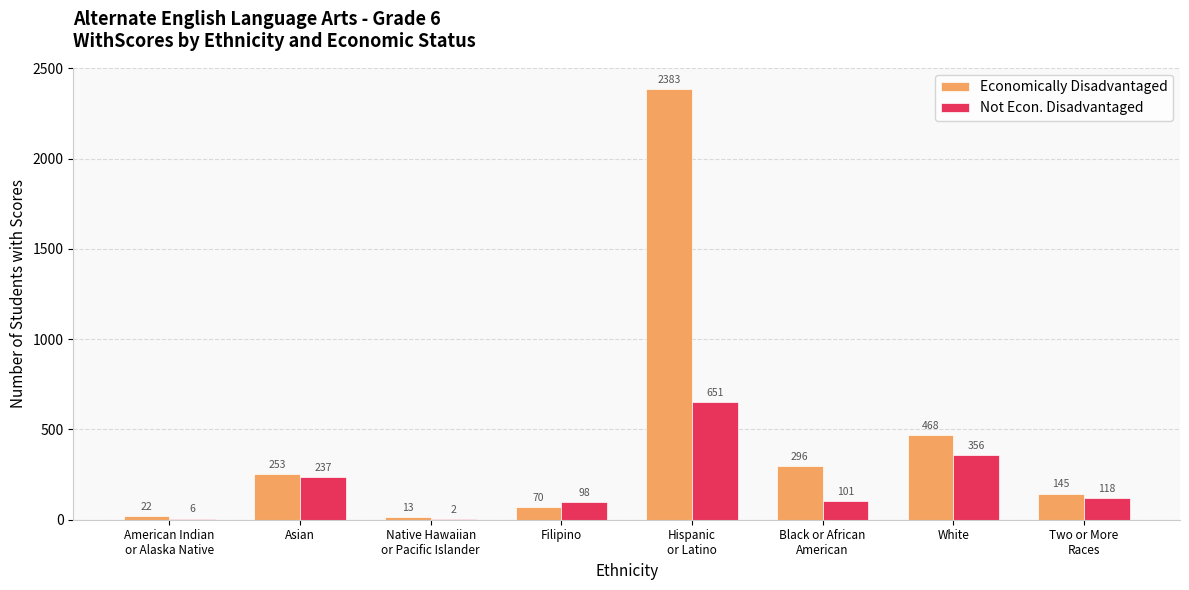

At which category does the chart reach its peak across all series?

Hispanic
or Latino